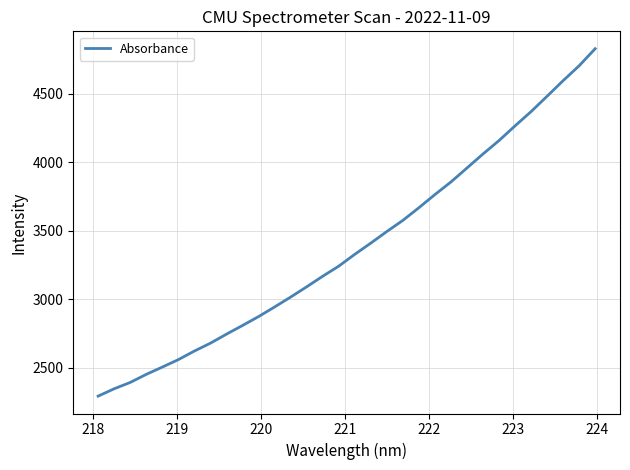

What is the smallest value displayed?

2292.4